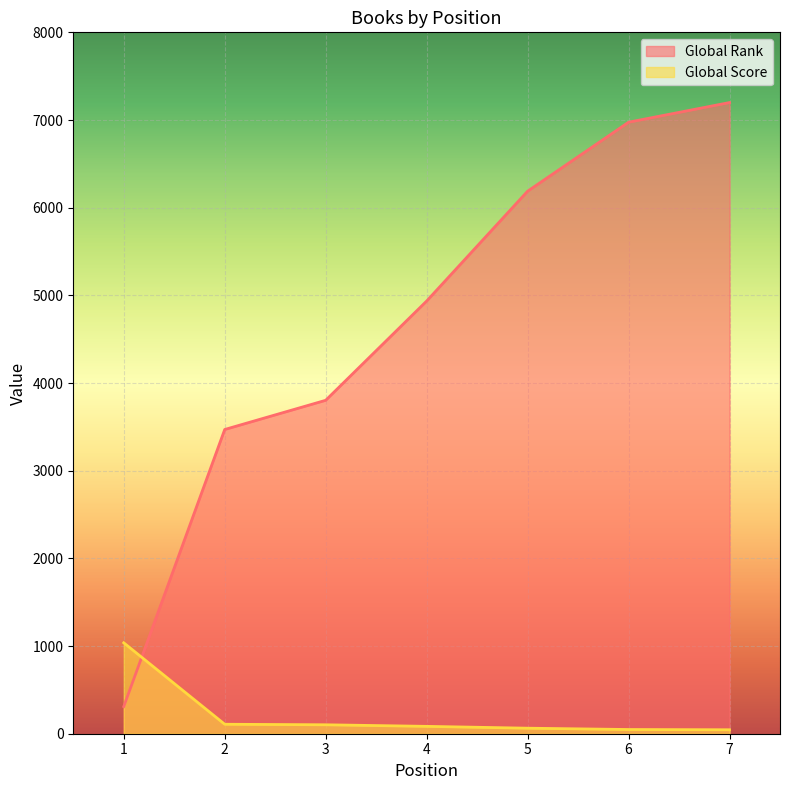

Reading left to right, list all the values displayed in this chart.

Global Rank: 1=310	2=3470	3=3803	4=4935	5=6188	6=6975	7=7199
Global Score: 1=1037	2=108	3=102	4=84	5=63	6=48	7=45